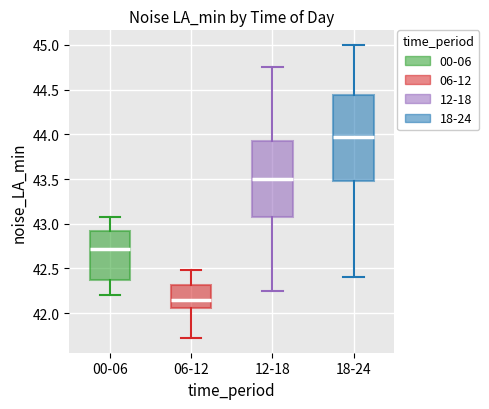

Where does the lower whisker of the box for 06-12 end on the y-axis? The values are not printed on the chart, so give them approximately, as read against the axis.

41.70